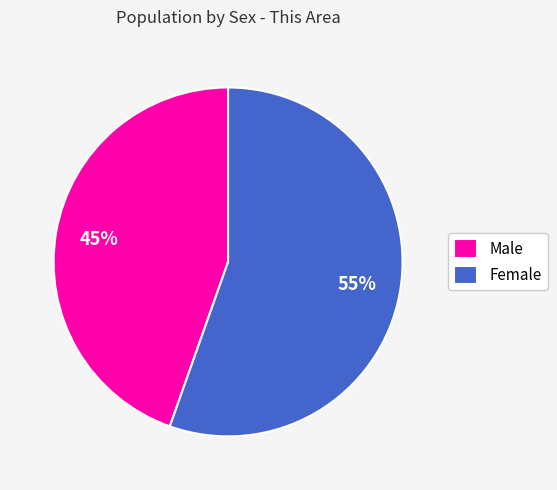

Count the number of slices in the pie.

2